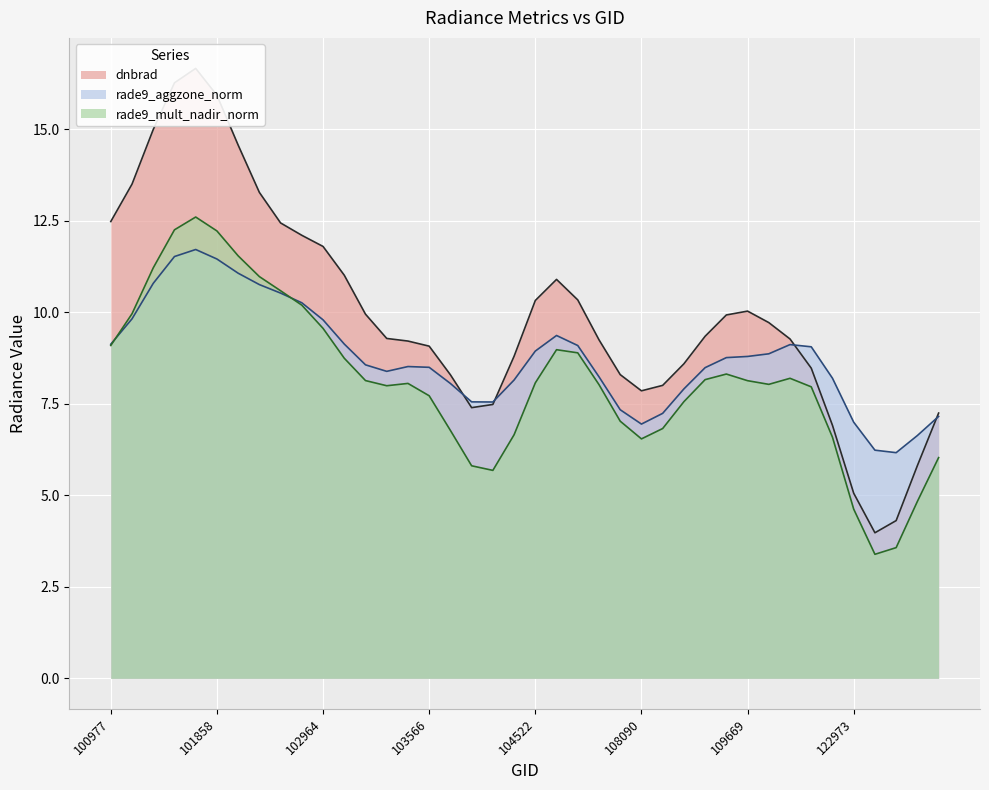

What are all the series names shown in the legend?

dnbrad, rade9_aggzone_norm, rade9_mult_nadir_norm